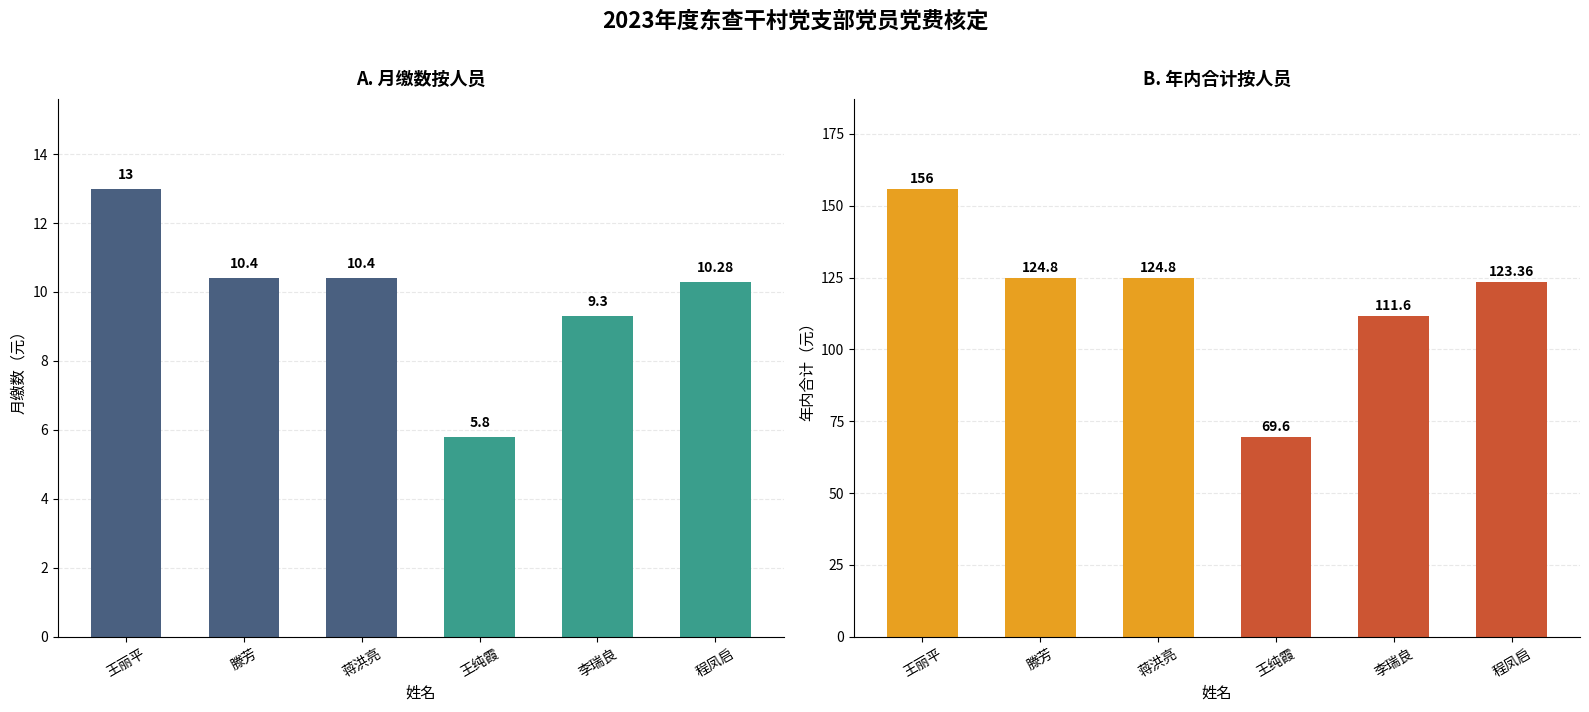

What is the sum of all 月缴数 values?

59.2